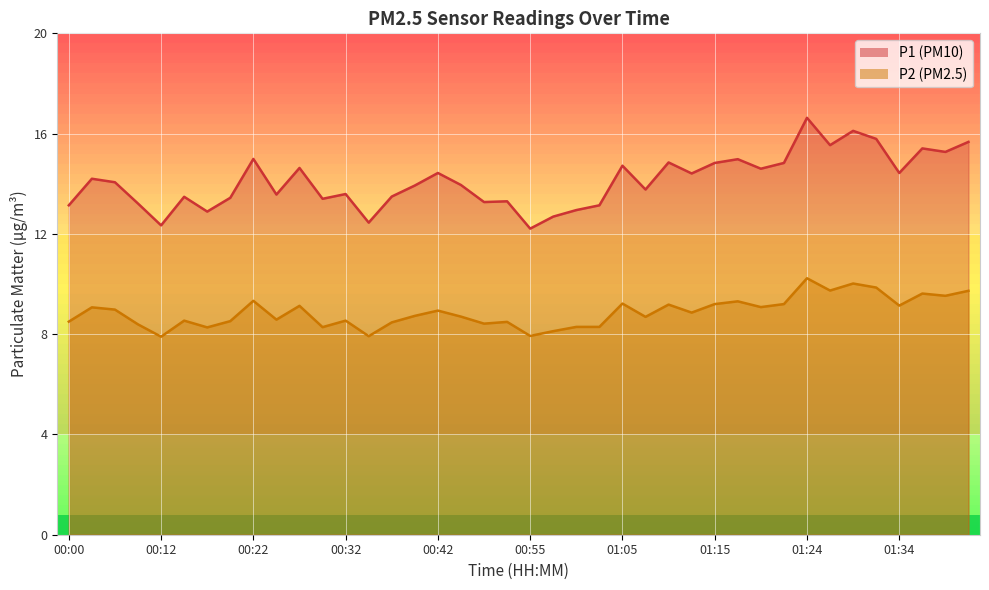

What are all the series names shown in the legend?

P1, P2